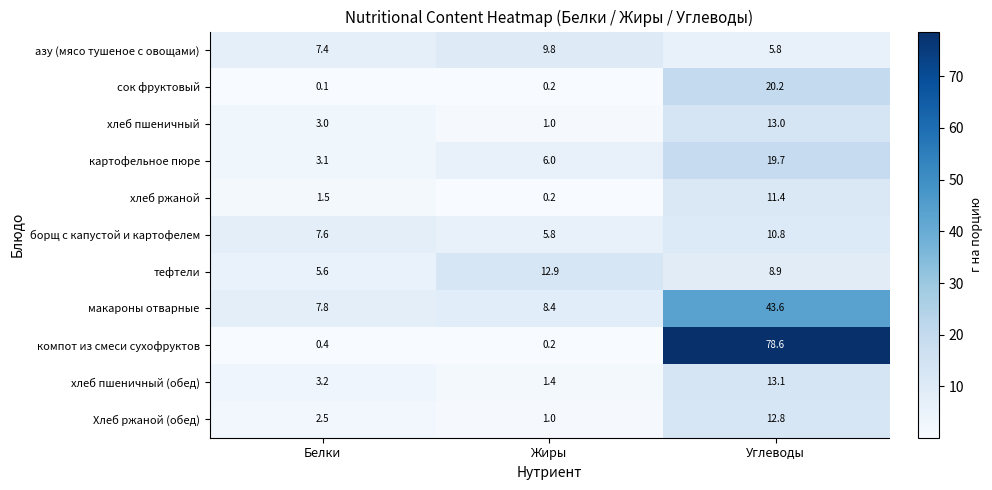

Where does the хлеб ржаной series first go above 1?

Белки